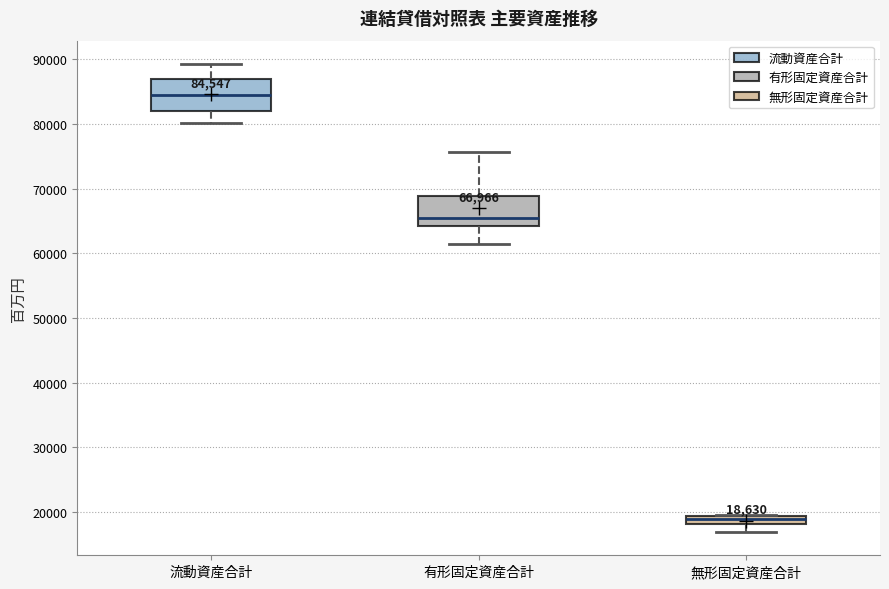

Which box has the highest median line?

流動資産合計